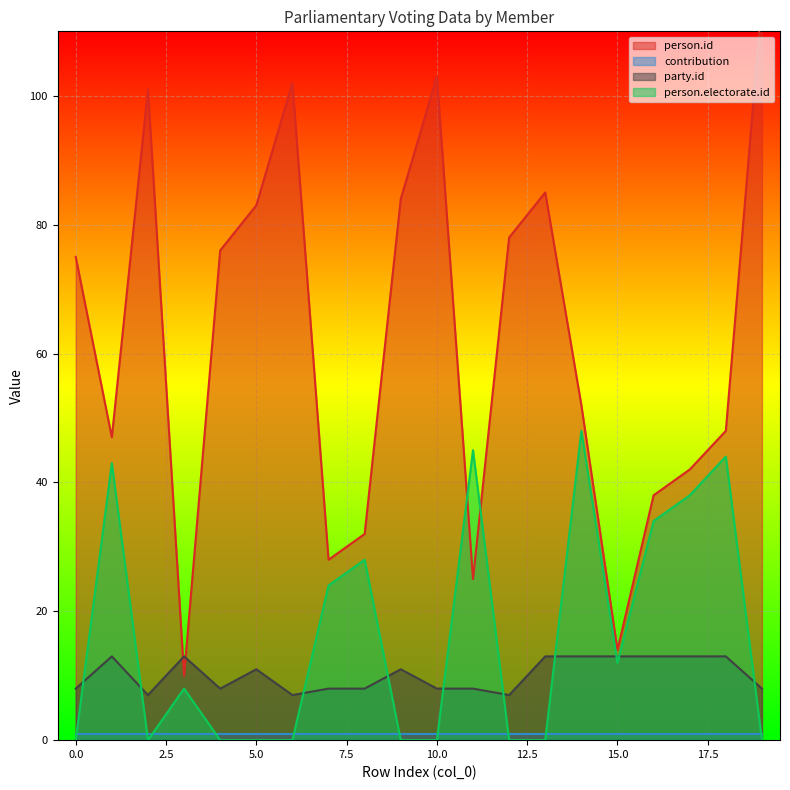

What is the difference between the person.electorate.id values at 17 and 19?

38